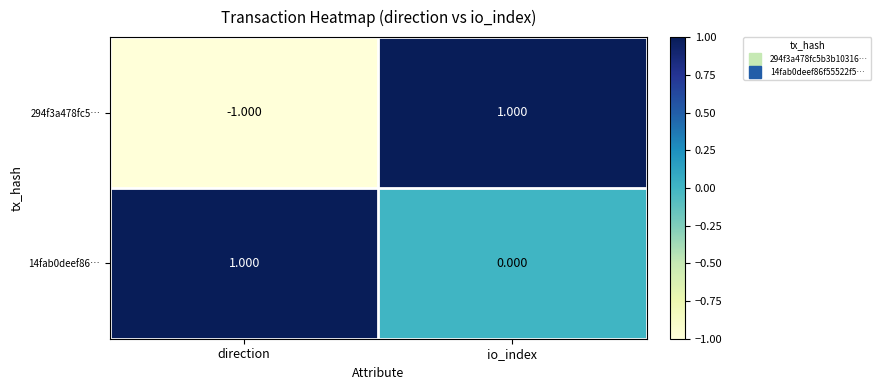

Which category has the highest value in the 14fab0deef86… series?

direction